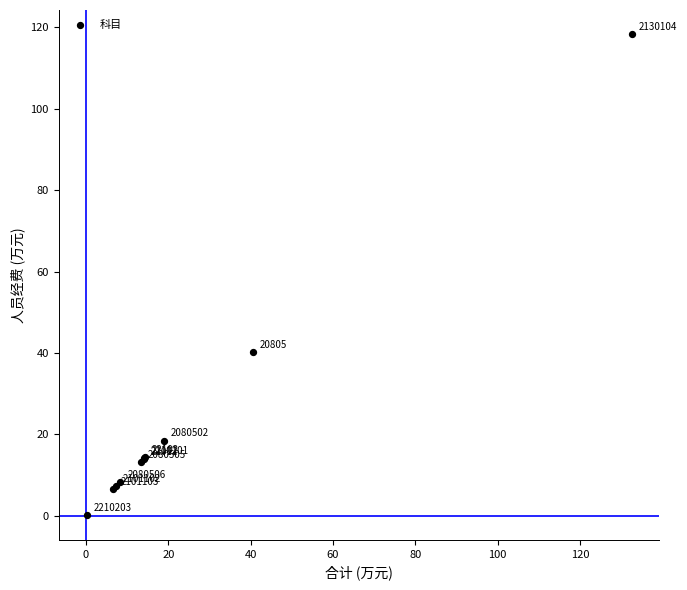

What Y value in the scatter plot is closest to 59?

40.1